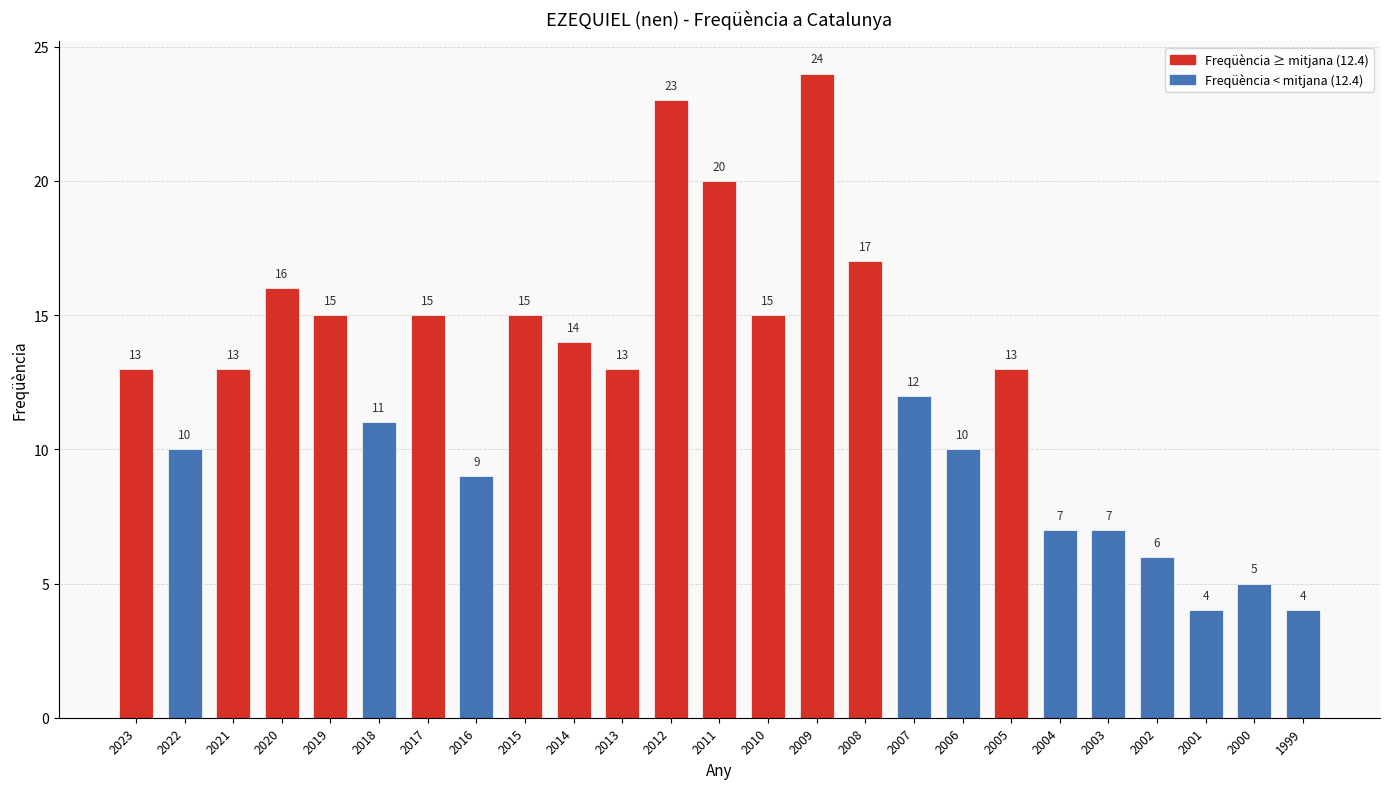

Is it true that the value at 2019 is 9?

False